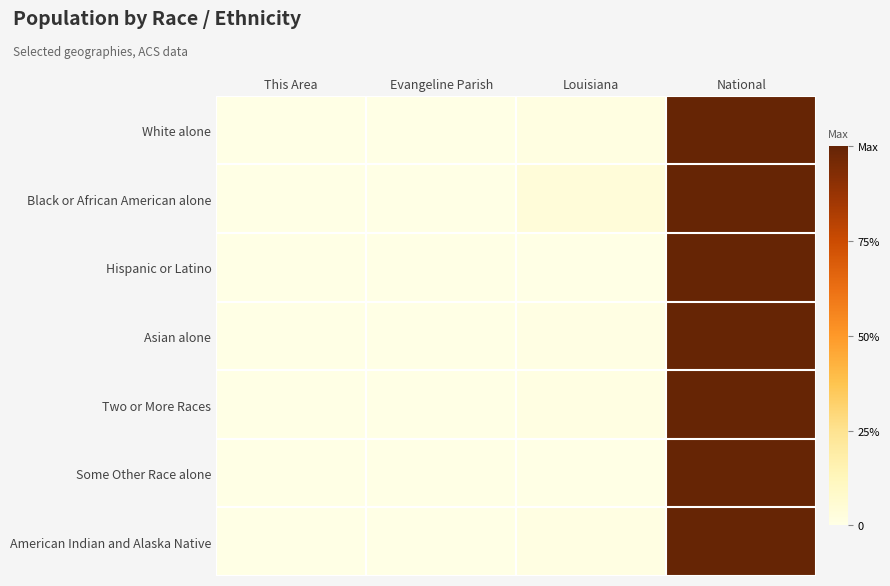

Reading left to right, transcribe all the data shown in this chart.

White alone: This Area=0.0	Evangeline Parish=0.0	Louisiana=0.0	National=1.0
Black or African American alone: This Area=0.0	Evangeline Parish=0.0	Louisiana=0.0	National=1.0
Hispanic or Latino: This Area=0.0	Evangeline Parish=0.0	Louisiana=0.0	National=1.0
Asian alone: This Area=0.0	Evangeline Parish=0.0	Louisiana=0.0	National=1.0
Two or More Races: This Area=0.0	Evangeline Parish=0.0	Louisiana=0.0	National=1.0
Some Other Race alone: This Area=0.0	Evangeline Parish=0.0	Louisiana=0.0	National=1.0
American Indian and Alaska Native: This Area=0.0	Evangeline Parish=0.0	Louisiana=0.0	National=1.0